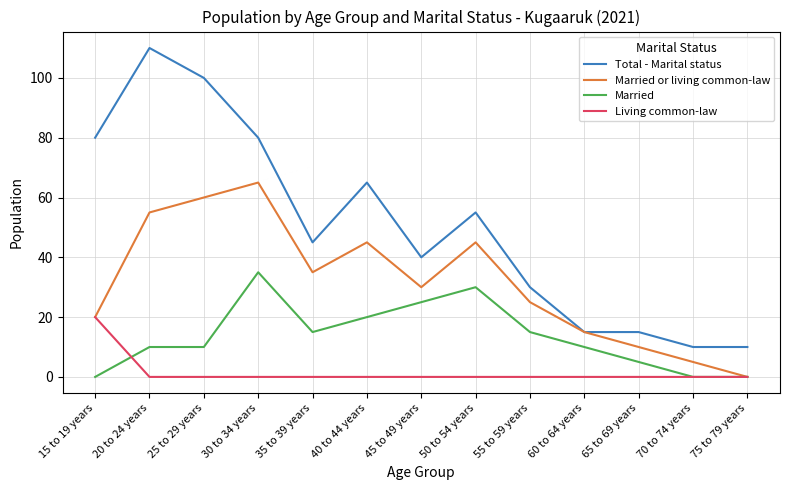

Reading right to left, what are all the values shown in this chart?

Total - Marital status: 75 to 79 years=10	70 to 74 years=10	65 to 69 years=15	60 to 64 years=15	55 to 59 years=30	50 to 54 years=55	45 to 49 years=40	40 to 44 years=65	35 to 39 years=45	30 to 34 years=80	25 to 29 years=100	20 to 24 years=110	15 to 19 years=80
Married or living common-law: 75 to 79 years=0	70 to 74 years=5	65 to 69 years=10	60 to 64 years=15	55 to 59 years=25	50 to 54 years=45	45 to 49 years=30	40 to 44 years=45	35 to 39 years=35	30 to 34 years=65	25 to 29 years=60	20 to 24 years=55	15 to 19 years=20
Married: 75 to 79 years=0	70 to 74 years=0	65 to 69 years=5	60 to 64 years=10	55 to 59 years=15	50 to 54 years=30	45 to 49 years=25	40 to 44 years=20	35 to 39 years=15	30 to 34 years=35	25 to 29 years=10	20 to 24 years=10	15 to 19 years=0
Living common-law: 75 to 79 years=0	70 to 74 years=0	65 to 69 years=0	60 to 64 years=0	55 to 59 years=0	50 to 54 years=0	45 to 49 years=0	40 to 44 years=0	35 to 39 years=0	30 to 34 years=0	25 to 29 years=0	20 to 24 years=0	15 to 19 years=20